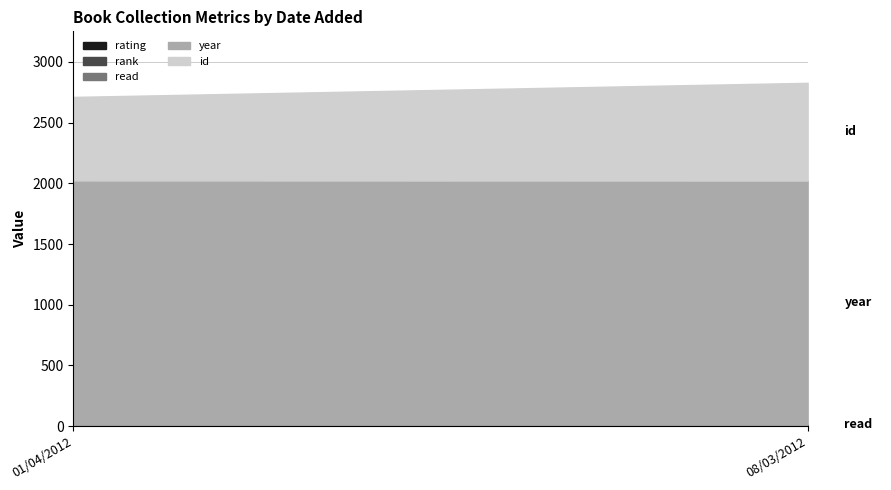

Which series has the widest spread of values?

id